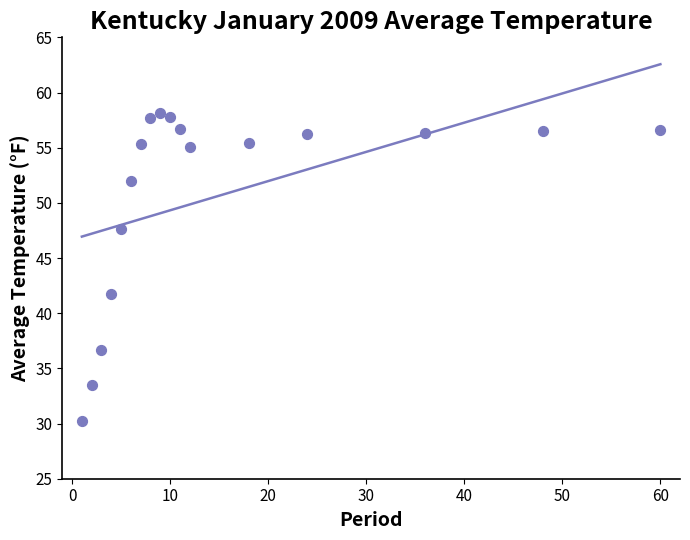

What is the range of Y values (max minus min)?

27.9